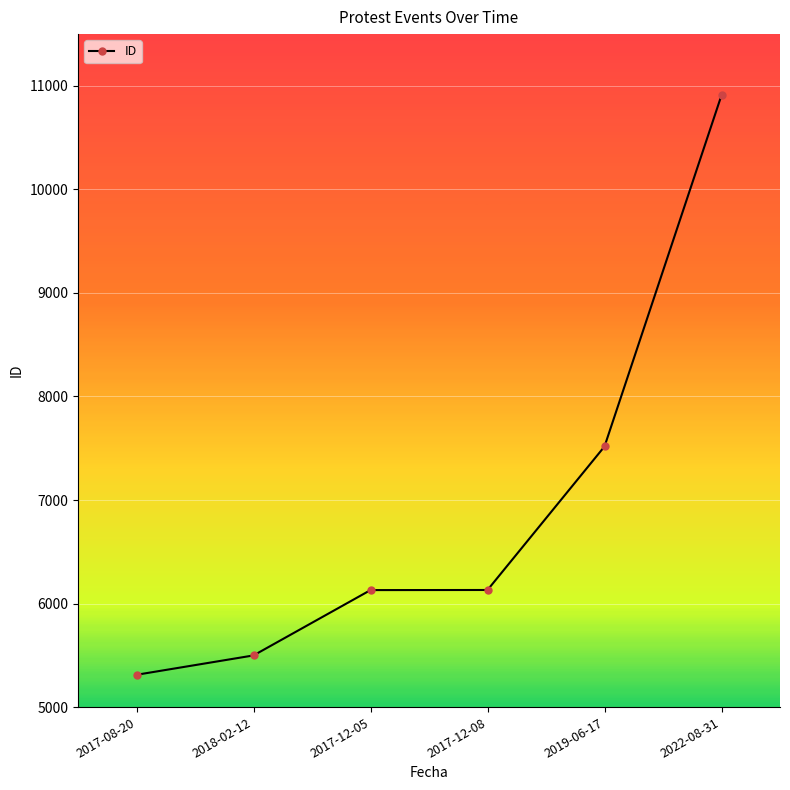

What is the label of the 2nd point from the left?

2018-02-12